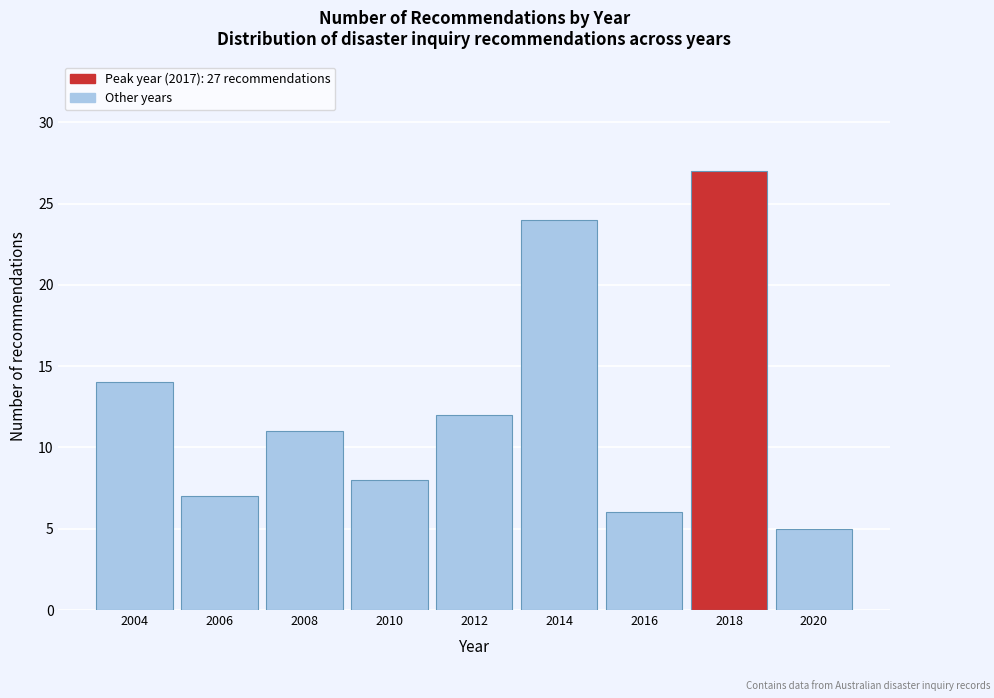

Over which range of the x-axis is the bar tallest?

2017 to 2019